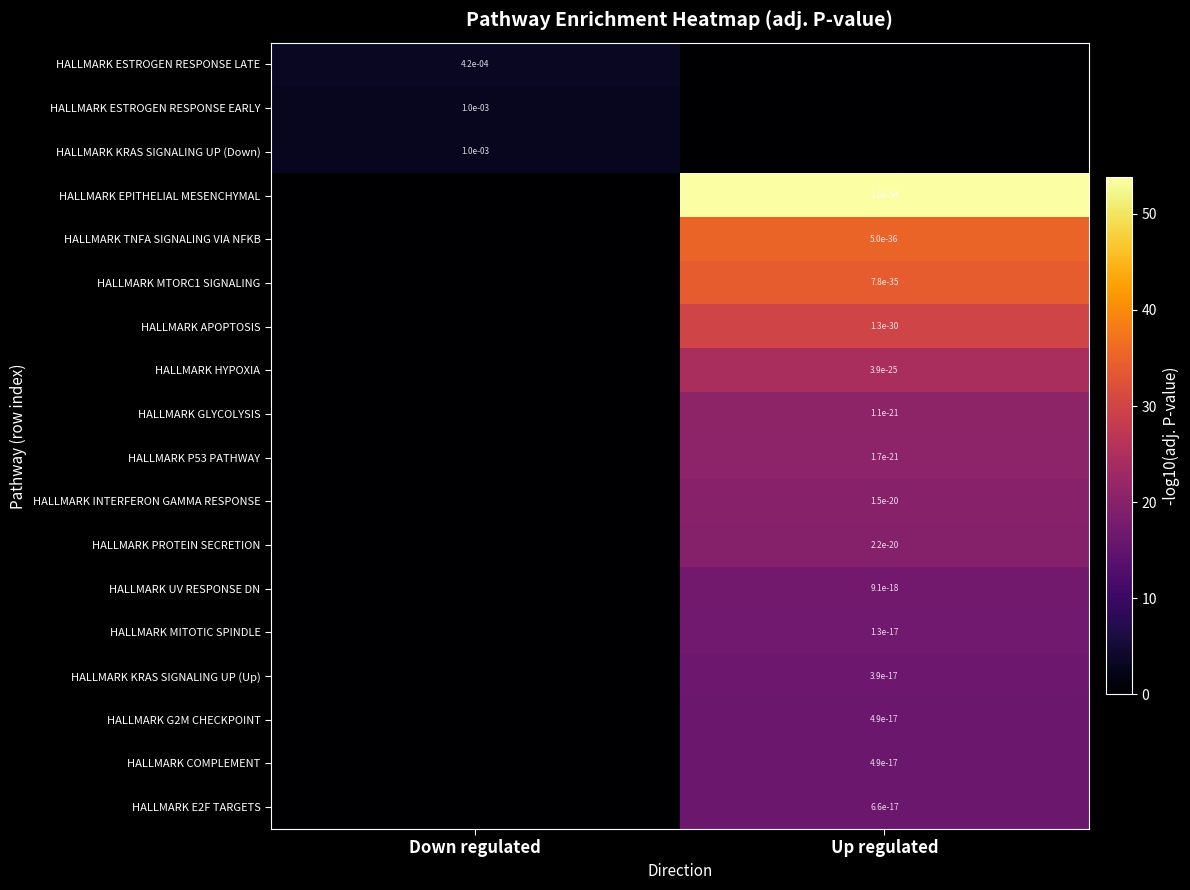

What is the total value across all series at Down regulated?

9.4